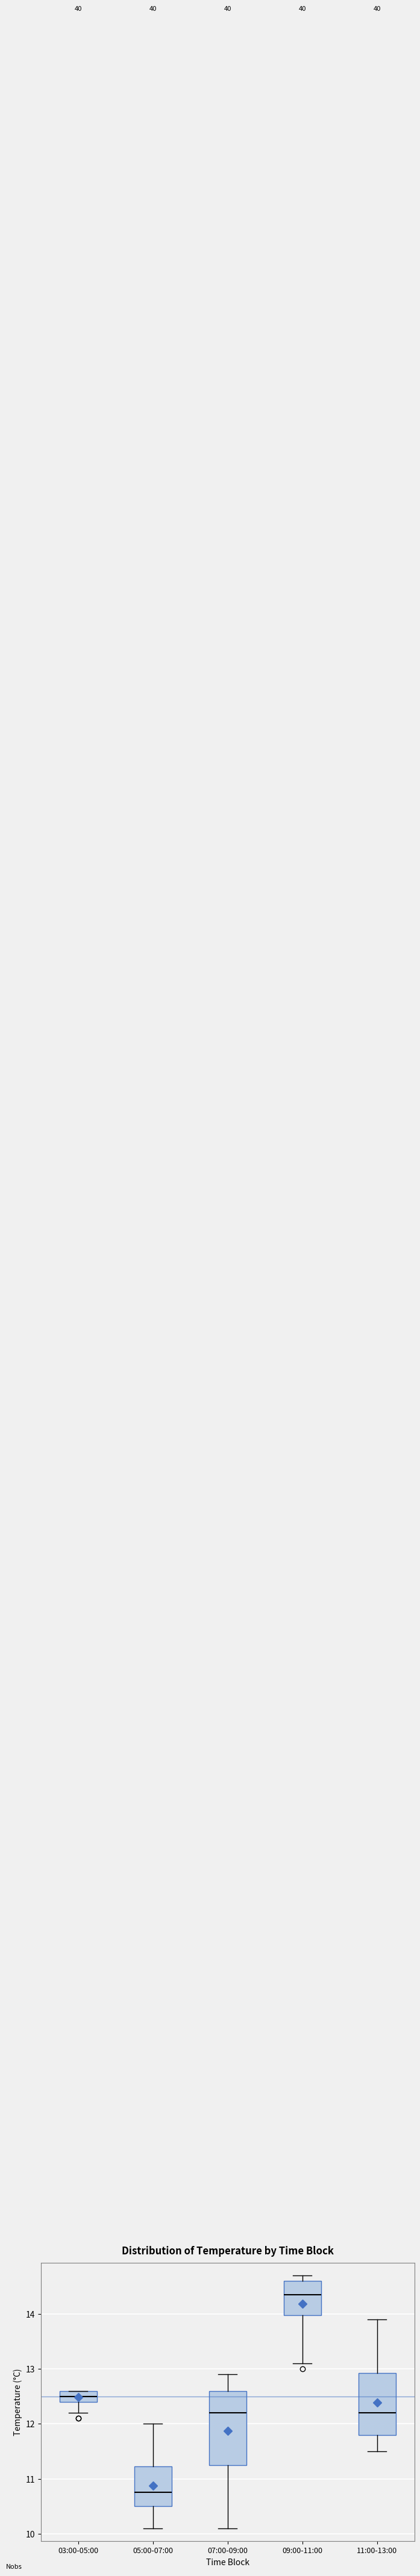

Reading left to right, transcribe this box plot: for each box, give where its median line is, the range the box spans, and where its two whiskers end, as read against the y-axis. The values are not printed on the chart, so give them approximately, as read against the axis.

03:00-05:00: median 12.5, box 12.4 to 12.6, whiskers 12.2 to 12.6
05:00-07:00: median 10.8, box 10.5 to 11.2, whiskers 10.1 to 12.0
07:00-09:00: median 12.2, box 11.3 to 12.6, whiskers 10.1 to 12.9
09:00-11:00: median 14.4, box 14.0 to 14.6, whiskers 13.1 to 14.7
11:00-13:00: median 12.2, box 11.8 to 12.9, whiskers 11.5 to 13.9